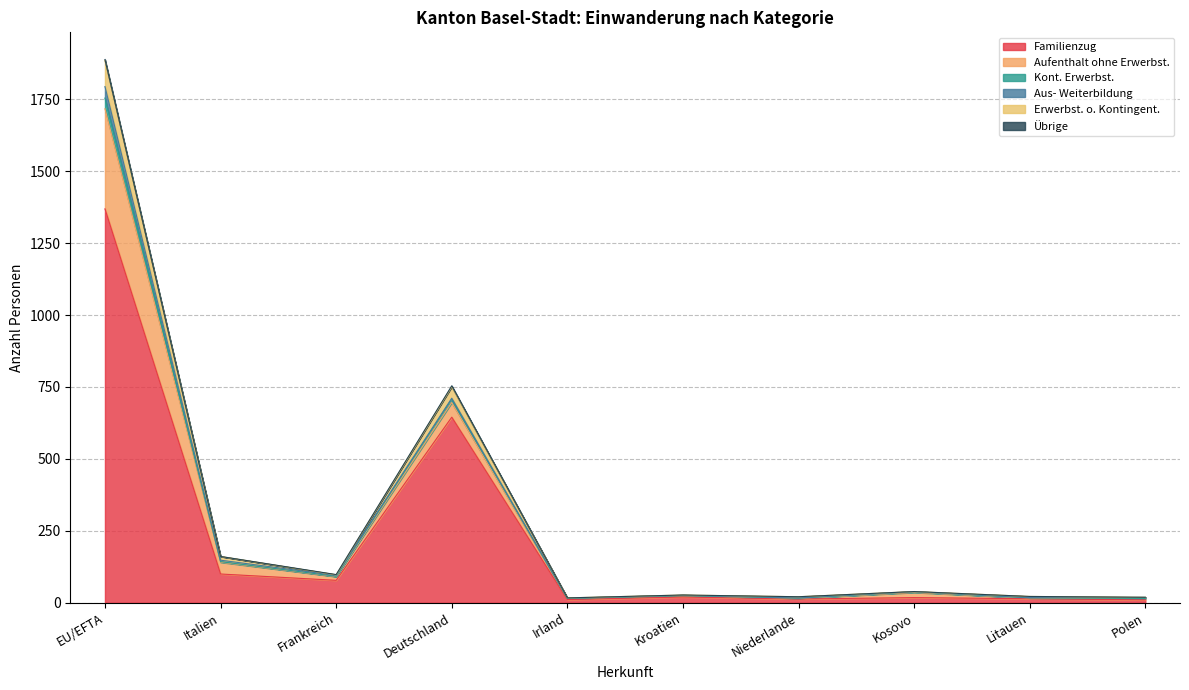

Which category has the highest value in the Familienzug series?

EU/EFTA